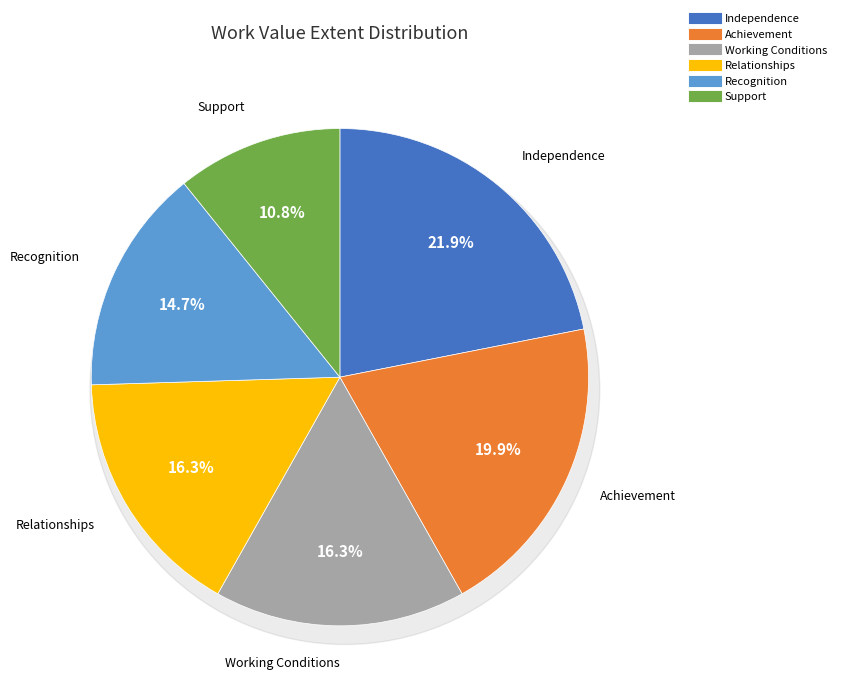

Between Recognition and Relationships, which is larger?

Relationships